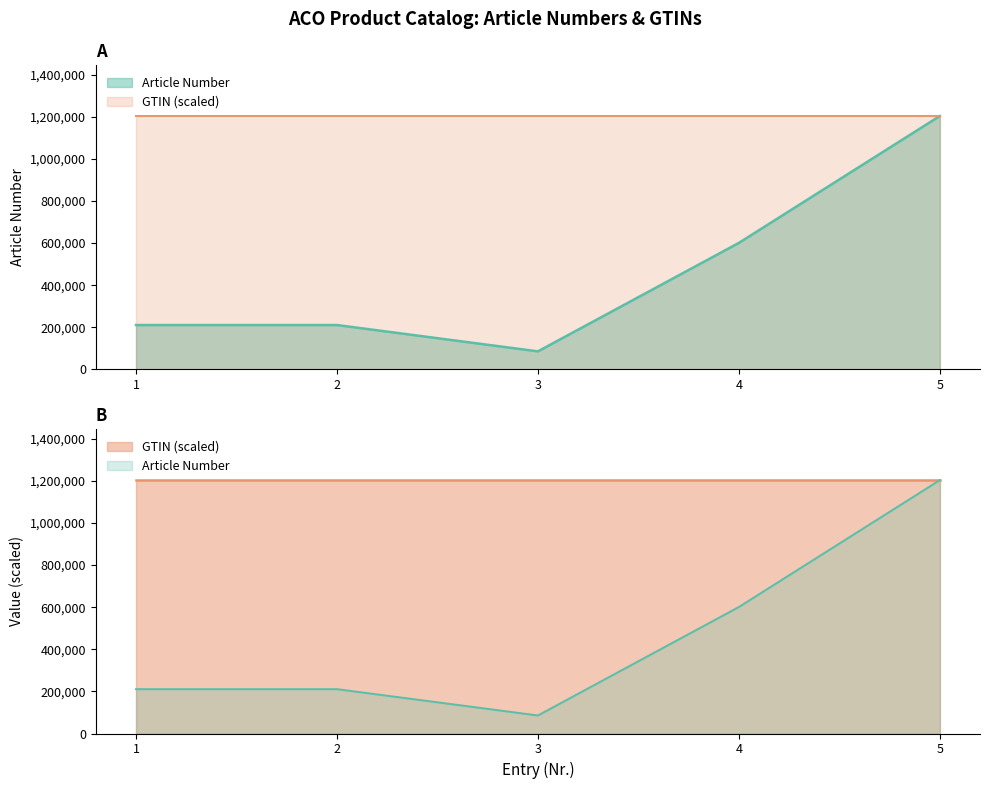

Where is the first local minimum for GTIN?

4